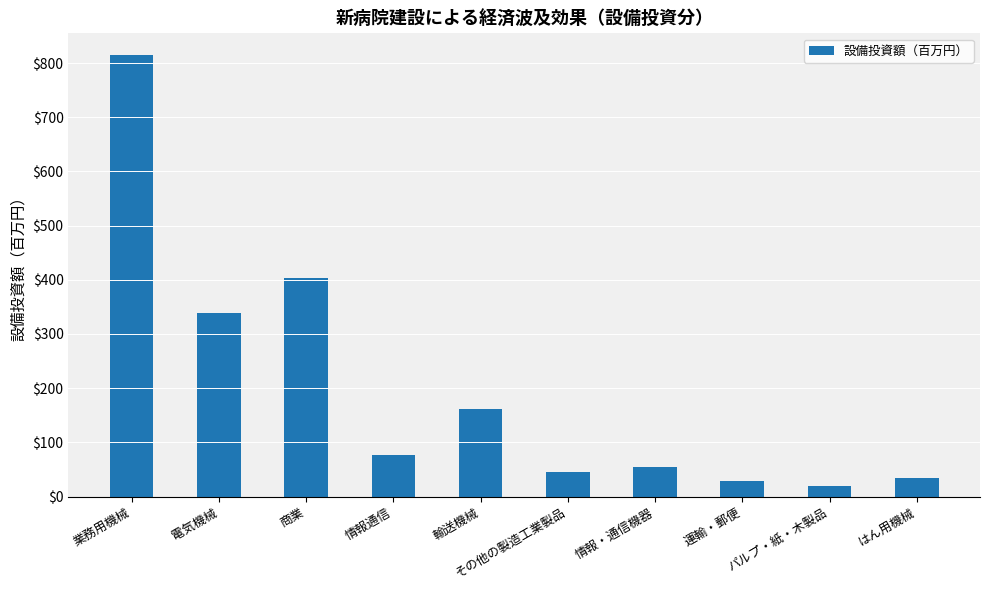

Approximately how many times larger is the value at パルプ・紙・木製品 compared to その他の製造工業製品?

0.4